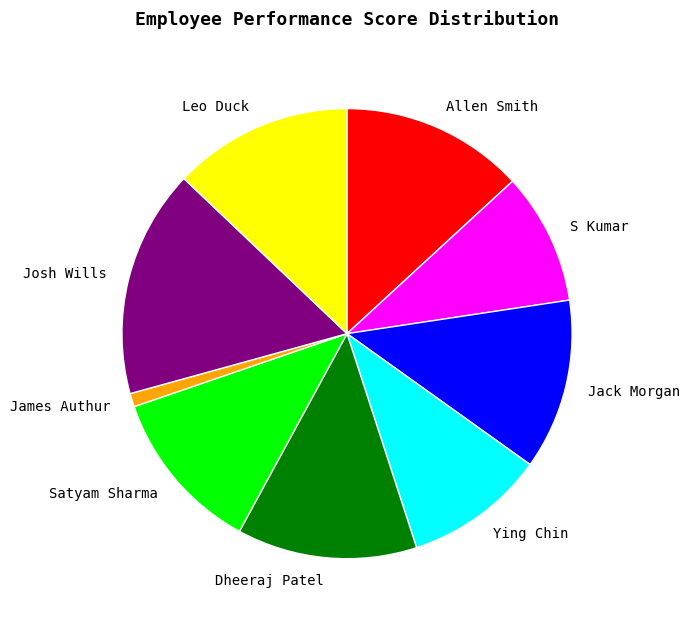

Is the sum of Jack Morgan and Allen Smith greater than half?

No